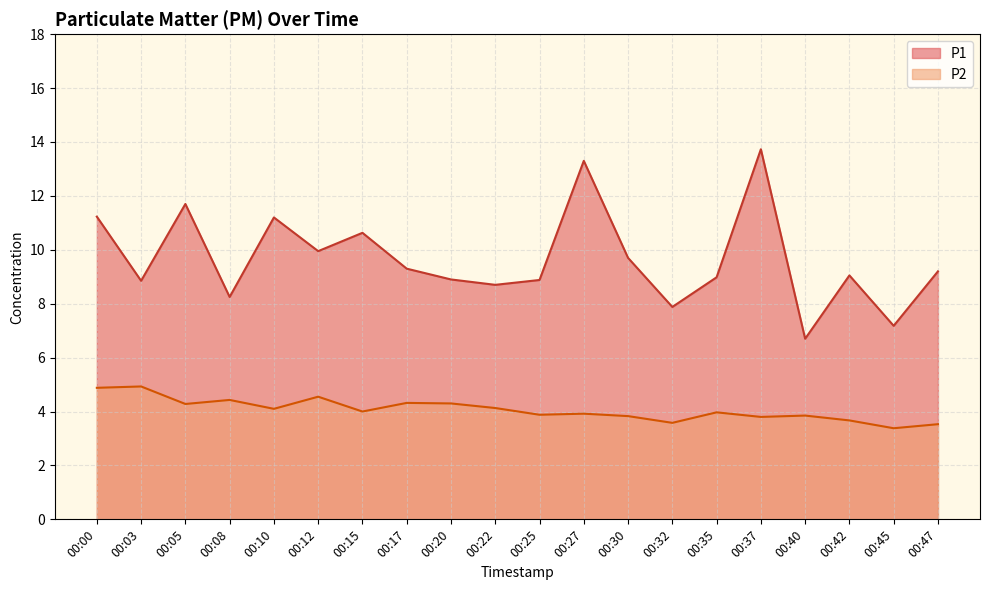

Which series changed the most between 00:08 and 00:15?

P1